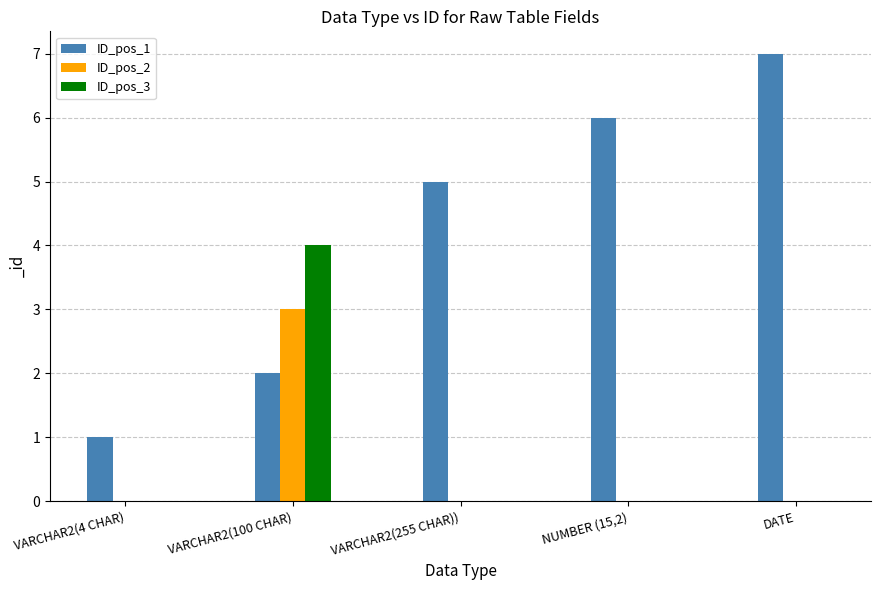

Is it true that ID_pos_1 equals 8 at NUMBER (15,2)?

False